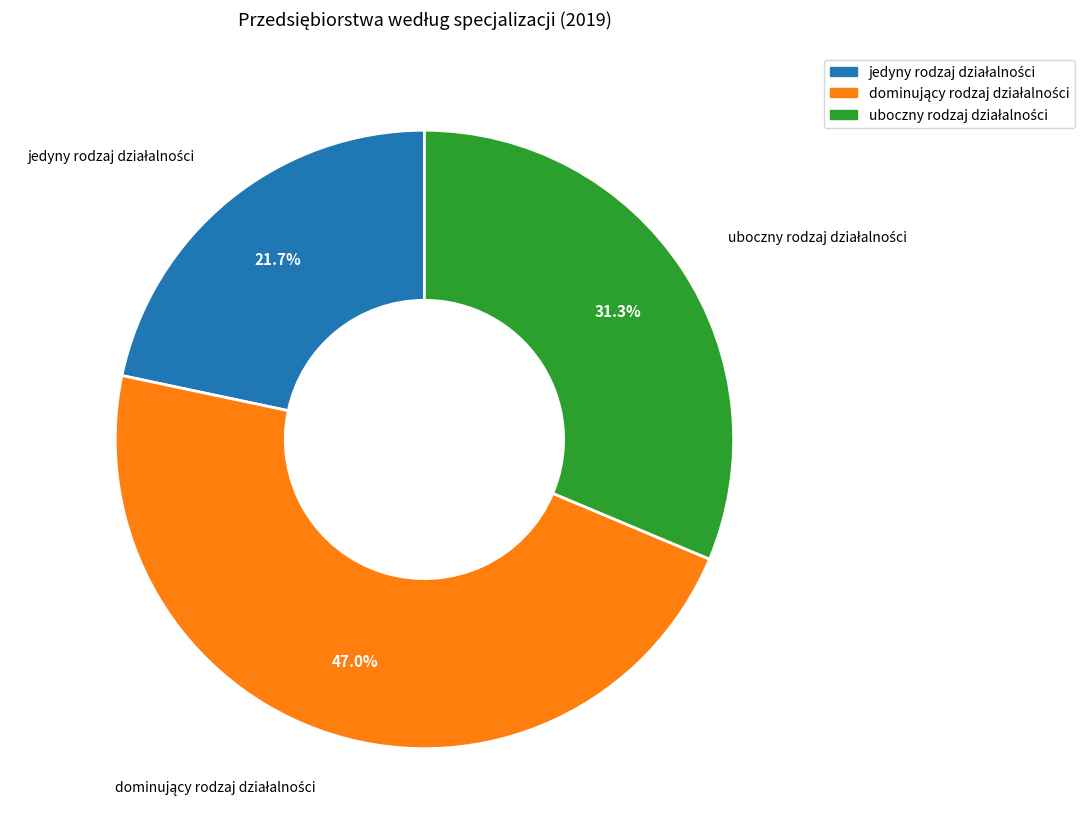

Is there any slice that represents more than half of the pie?

No